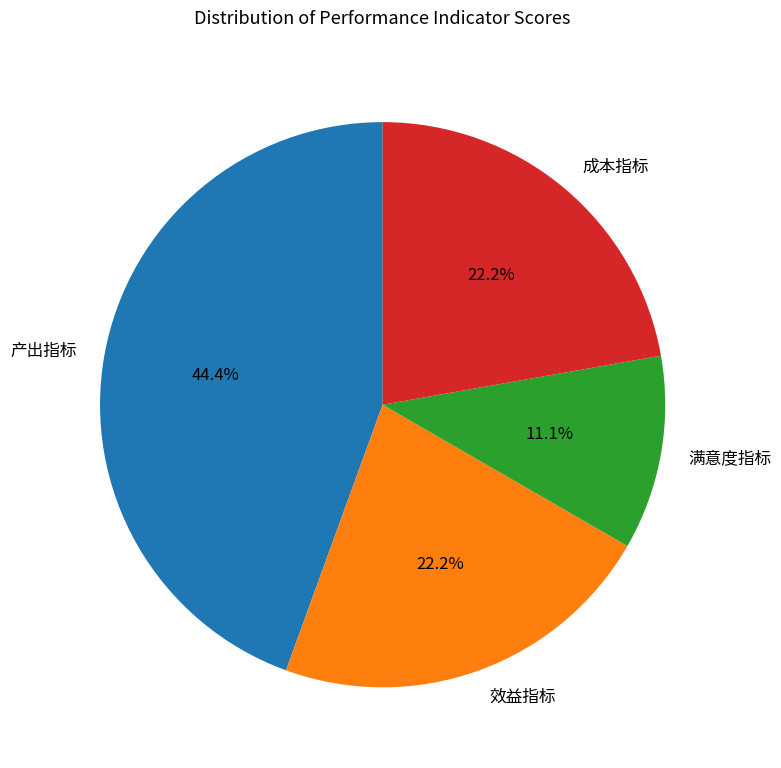

To the nearest percent, what is the difference between the largest and smallest slice percentages?

33%